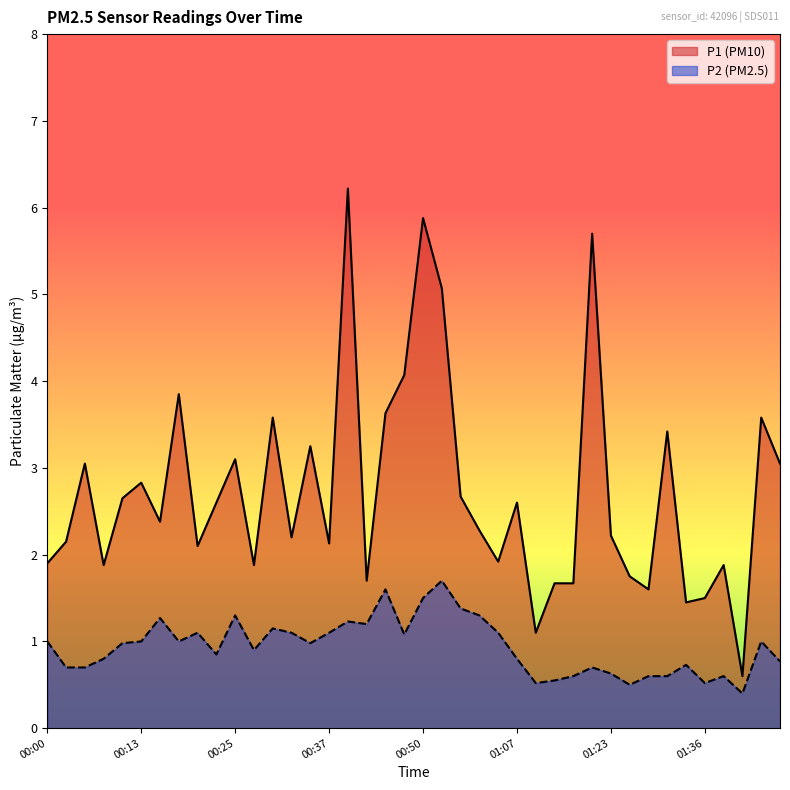

Where is the first local maximum for P1?

00:05